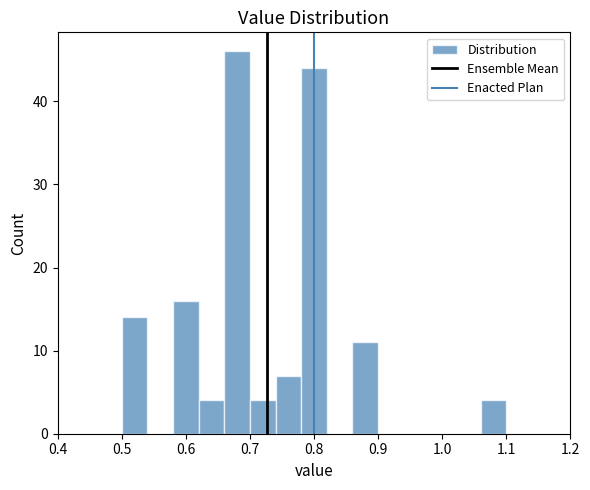

How tall is the bar that spans 1.06 to 1.10 on the x-axis? The values are not printed on the chart, so give them approximately, as read against the axis.

4